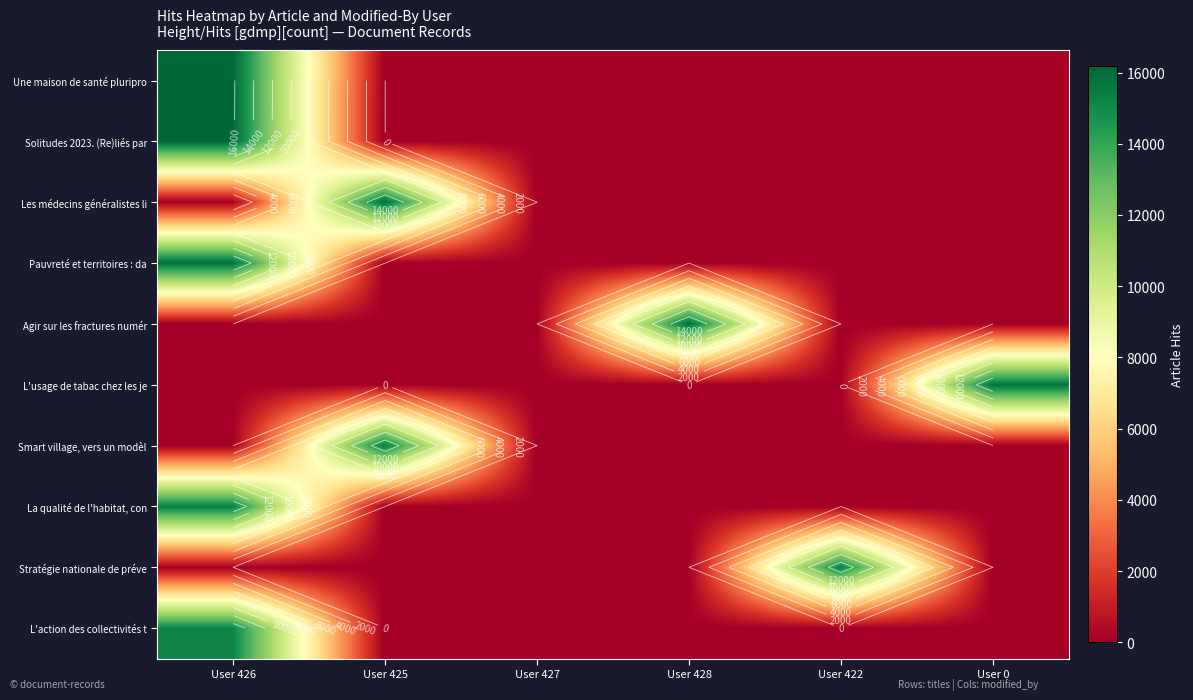

Is it true that L'usage de tabac chez les je equals 15724 at User 0?

True